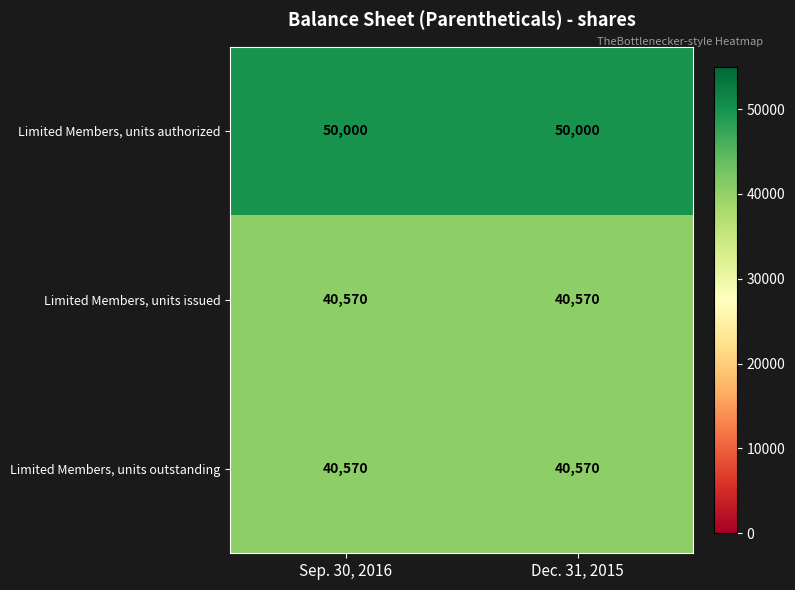

Is it true that Limited Members, units authorized equals 29117 at Sep. 30, 2016?

False